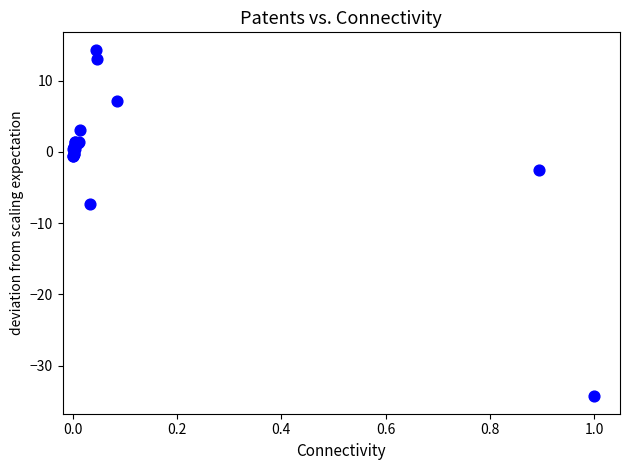

What Y value in the scatter plot is closest to -9?

-7.3